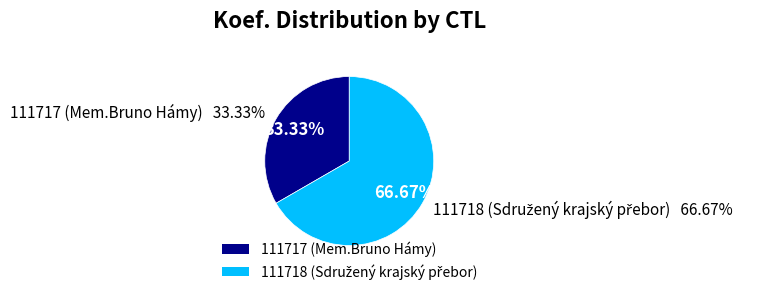

Which slice is the largest?

111718